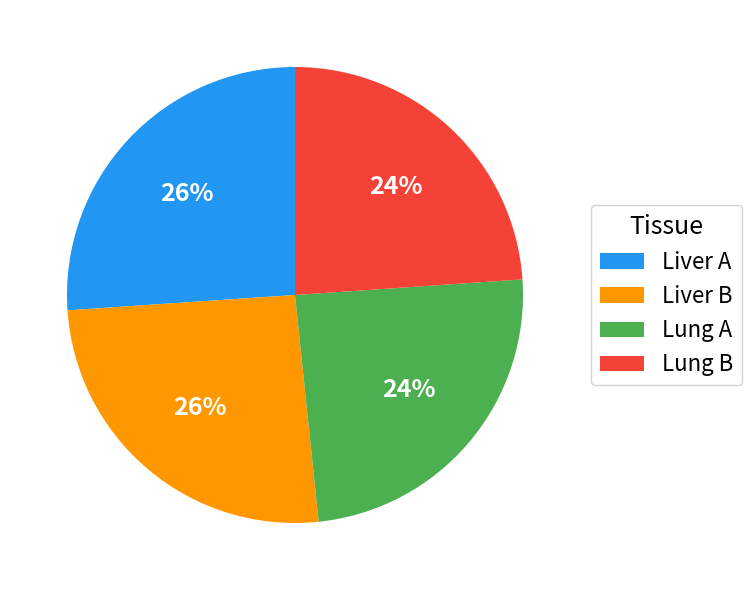

Does Lung B represent more than half of the total?

No